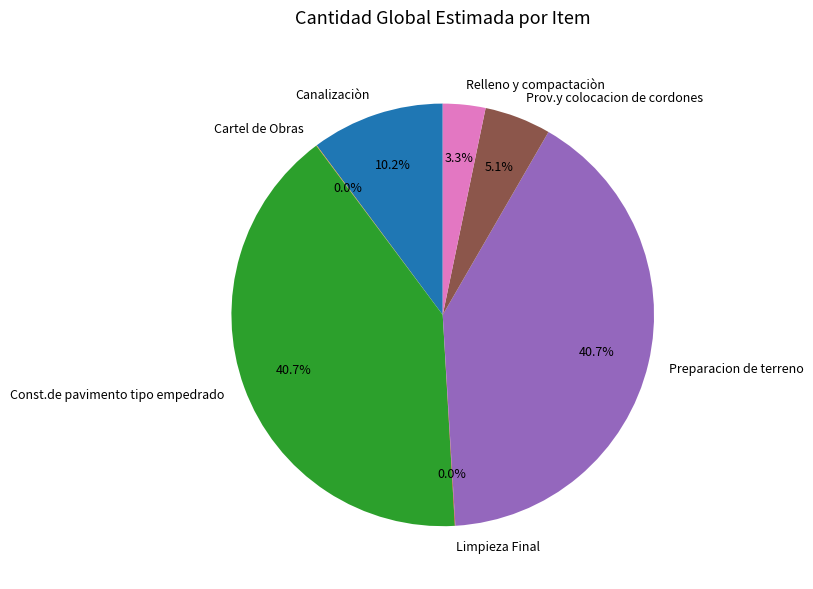

What percentage do Preparacion de terreno and Relleno y compactaciòn together represent?

44.0%